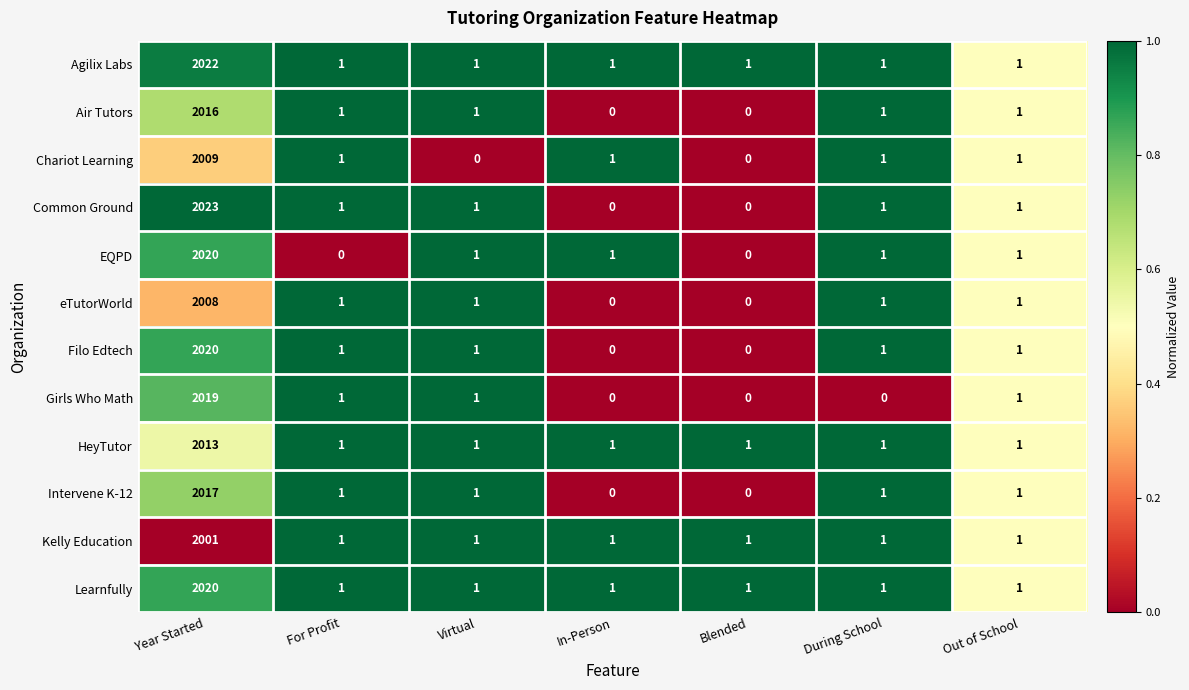

Count the number of data series in this chart.

12